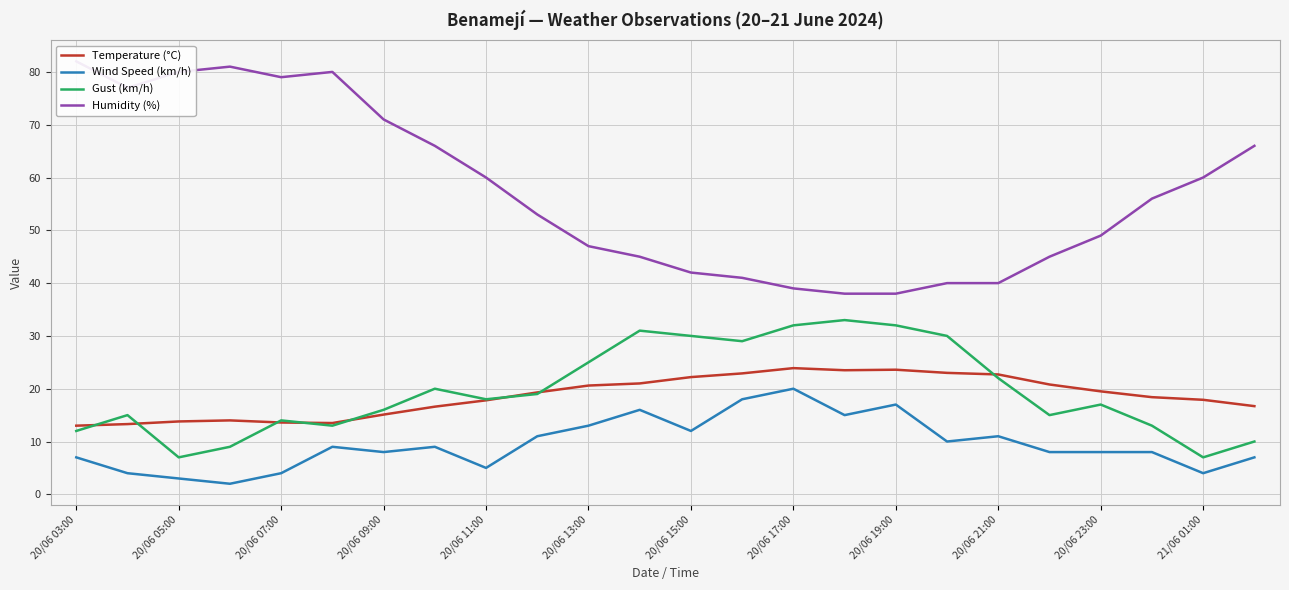

The Gust (km/h) series shows 18.0 at 20/06 11:00. True or false?

True